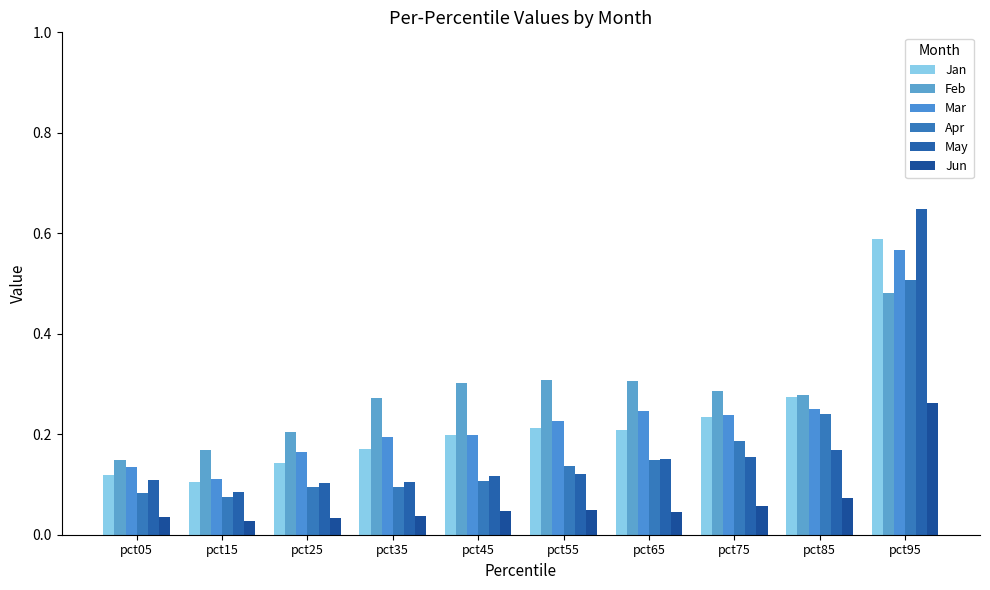

Which category has the lowest value across all series?

pct15